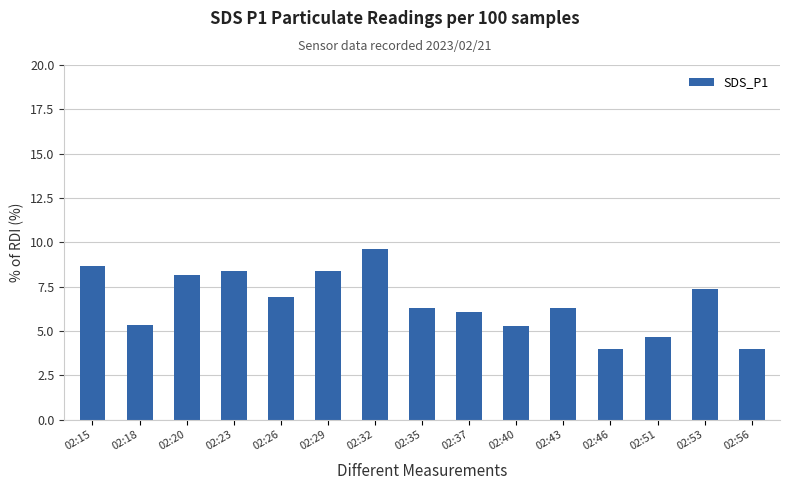

The value at 02:53 is 9.9. True or false?

False